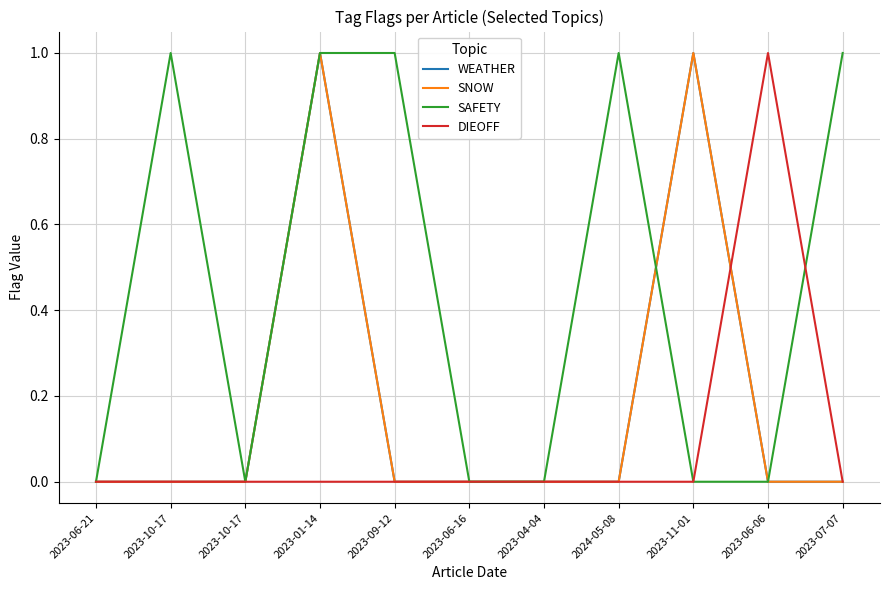

Does the chart have visible grid lines?

Yes